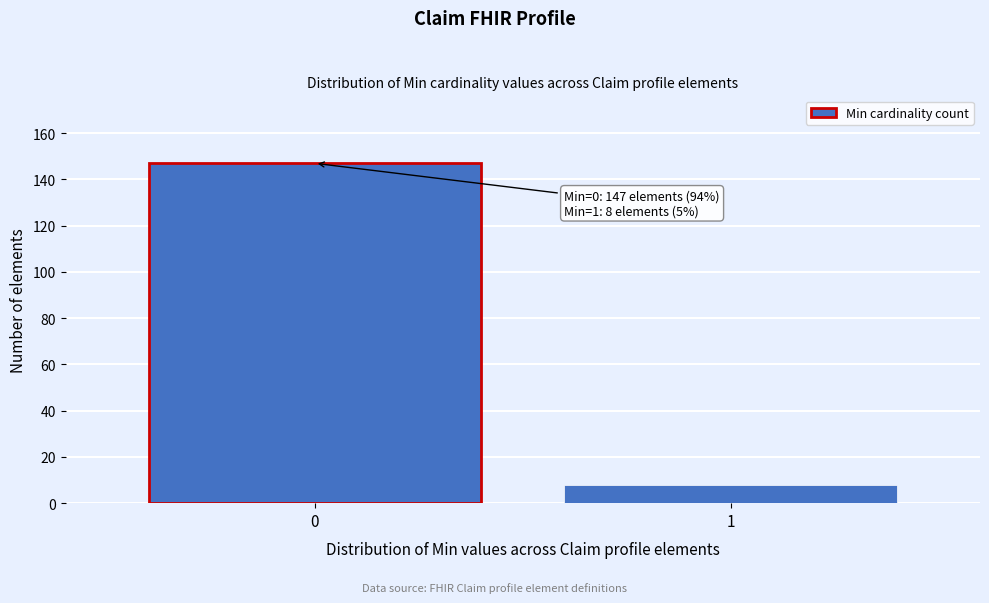

Reading left to right, transcribe all the data shown in this chart.

0=147	1=8